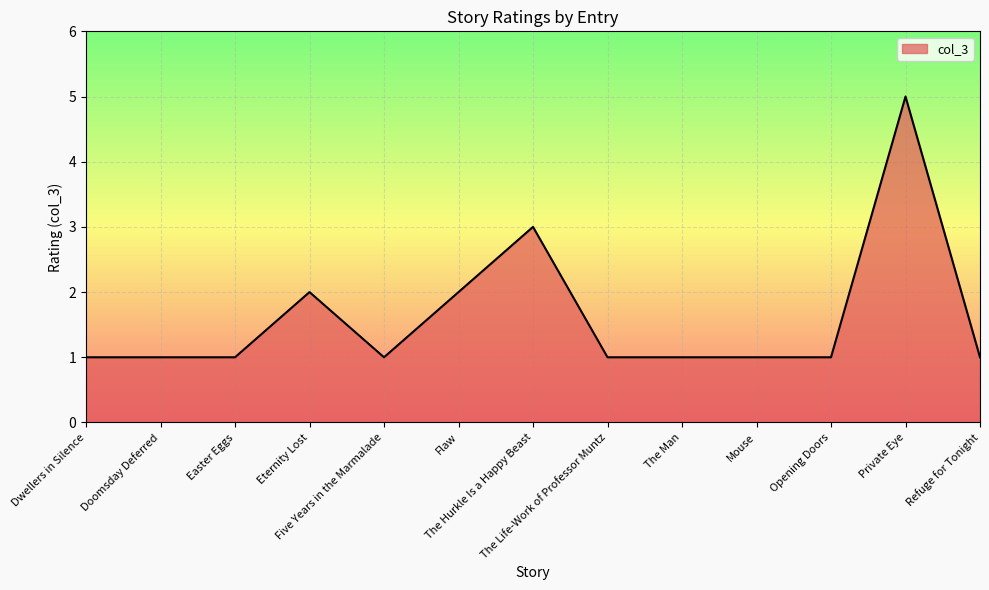

What is the minimum value shown in the chart?

1